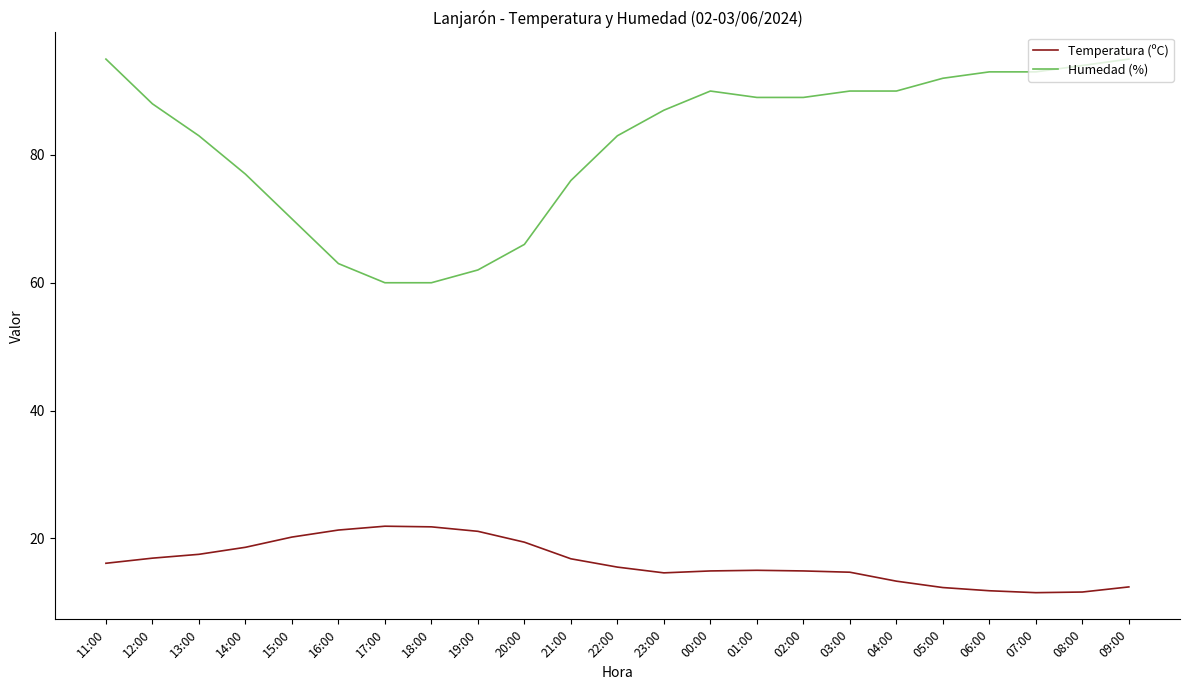

How many lines are shown in the chart?

2